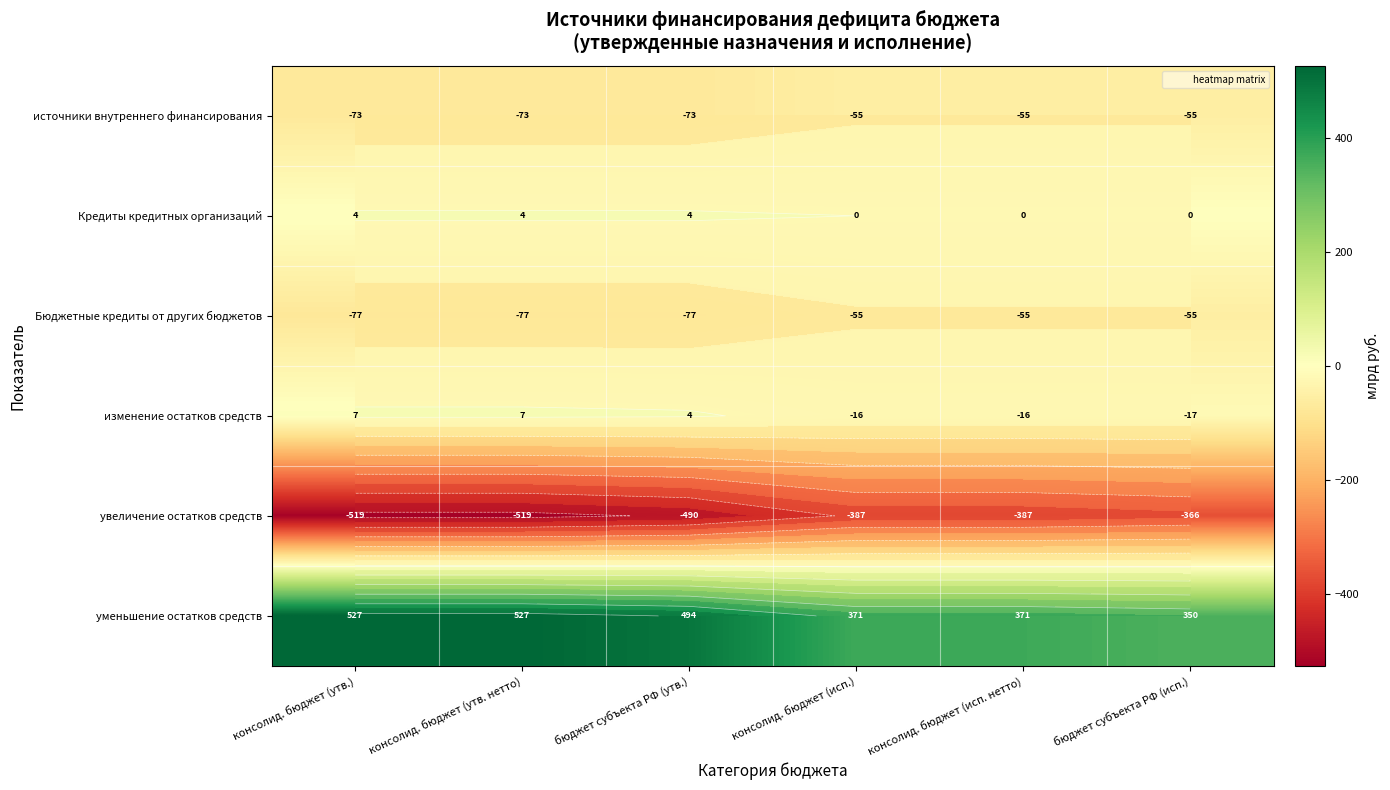

What is the sum of all уменьшение остатков средств values?

2638.2